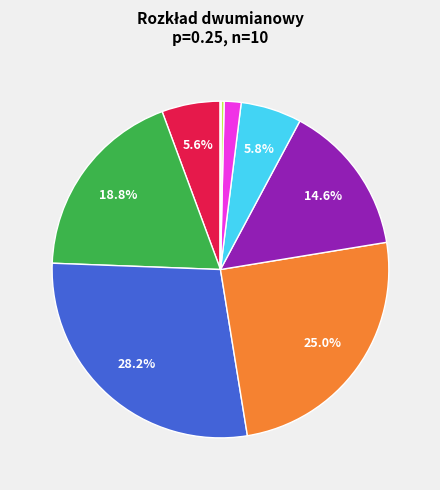

Is there any slice that represents more than half of the pie?

No